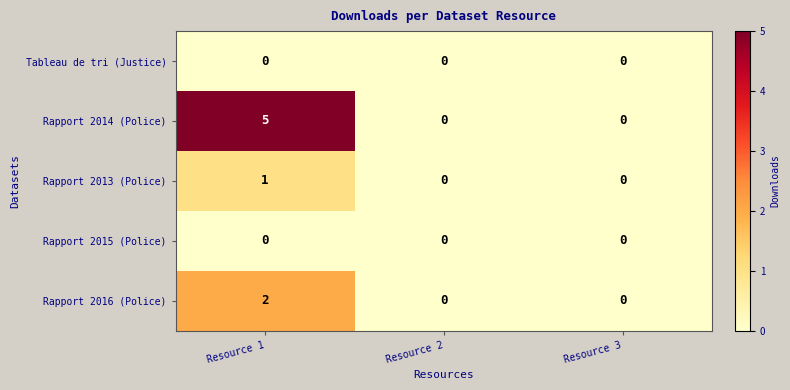

Reading left to right, list all the values displayed in this chart.

Tableau de tri (Justice): Resource 1=0	Resource 2=0	Resource 3=0
Rapport 2014 (Police): Resource 1=5	Resource 2=0	Resource 3=0
Rapport 2013 (Police): Resource 1=1	Resource 2=0	Resource 3=0
Rapport 2015 (Police): Resource 1=0	Resource 2=0	Resource 3=0
Rapport 2016 (Police): Resource 1=2	Resource 2=0	Resource 3=0